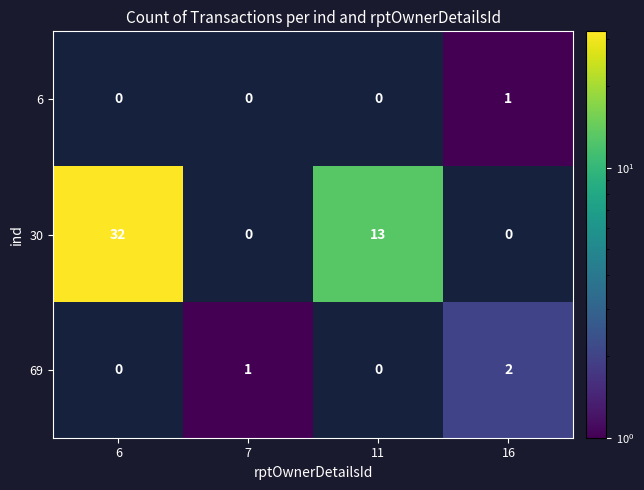

The value of 69 at 6 is 0. True or false?

True